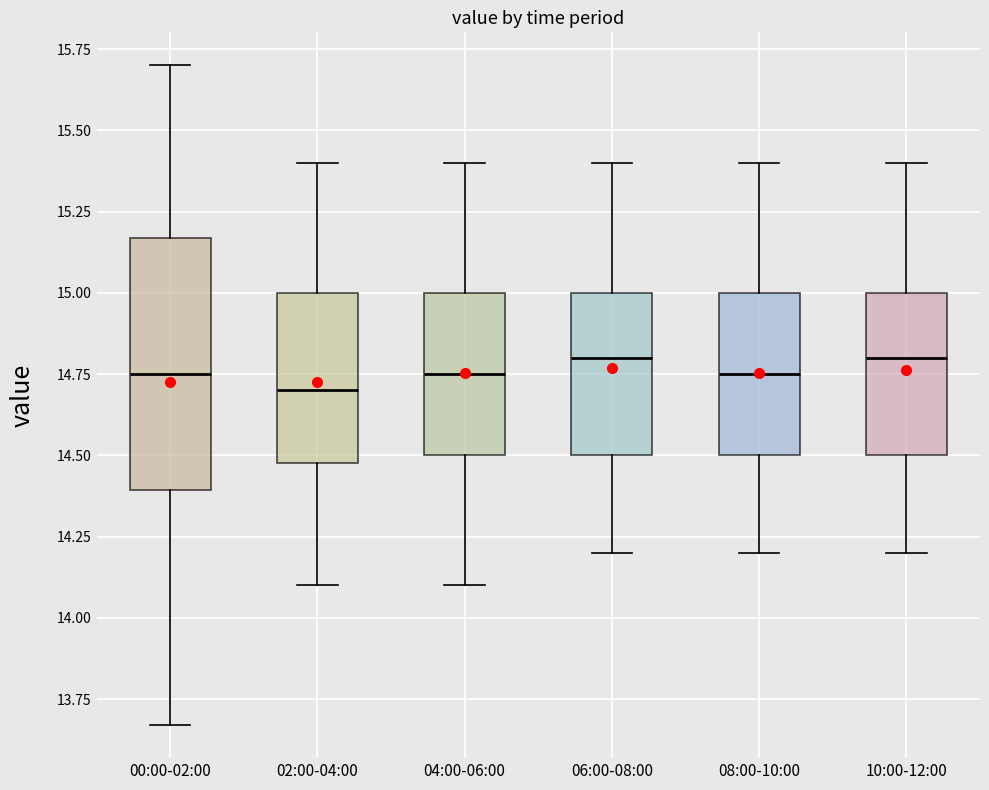

Reading left to right, transcribe this box plot: for each box, give where its median line is, the range the box spans, and where its two whiskers end, as read against the y-axis. The values are not printed on the chart, so give them approximately, as read against the axis.

00:00-02:00: median 14.75, box 14.40 to 15.15, whiskers 13.65 to 15.70
02:00-04:00: median 14.70, box 14.50 to 15.00, whiskers 14.10 to 15.40
04:00-06:00: median 14.75, box 14.50 to 15.00, whiskers 14.10 to 15.40
06:00-08:00: median 14.80, box 14.50 to 15.00, whiskers 14.20 to 15.40
08:00-10:00: median 14.75, box 14.50 to 15.00, whiskers 14.20 to 15.40
10:00-12:00: median 14.80, box 14.50 to 15.00, whiskers 14.20 to 15.40